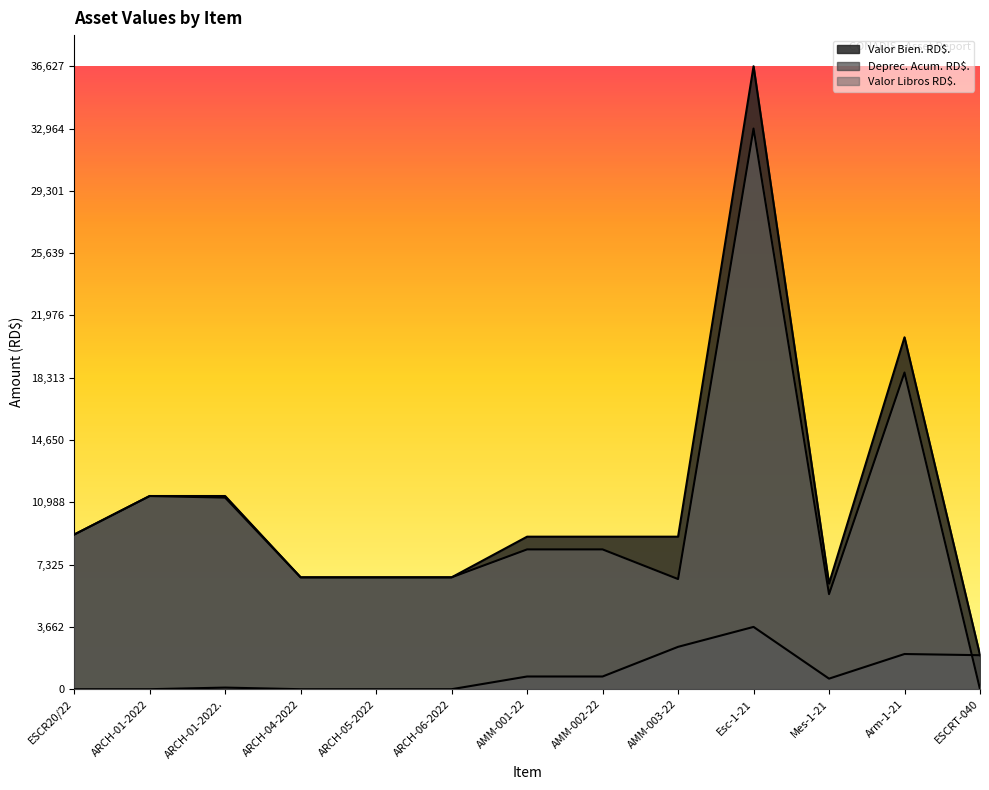

Which series has the largest range (max minus min)?

Valor Bien. RD$.